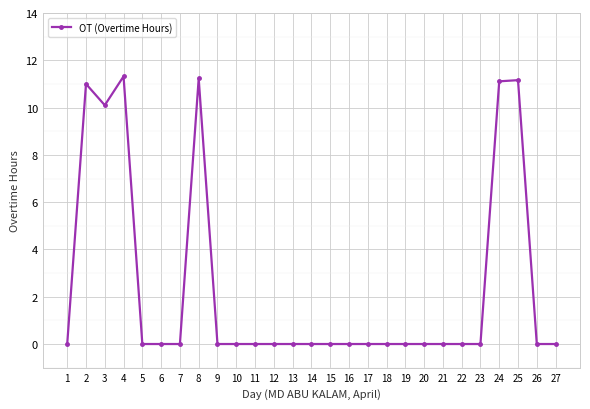

The value at 27 is 0.0. True or false?

True